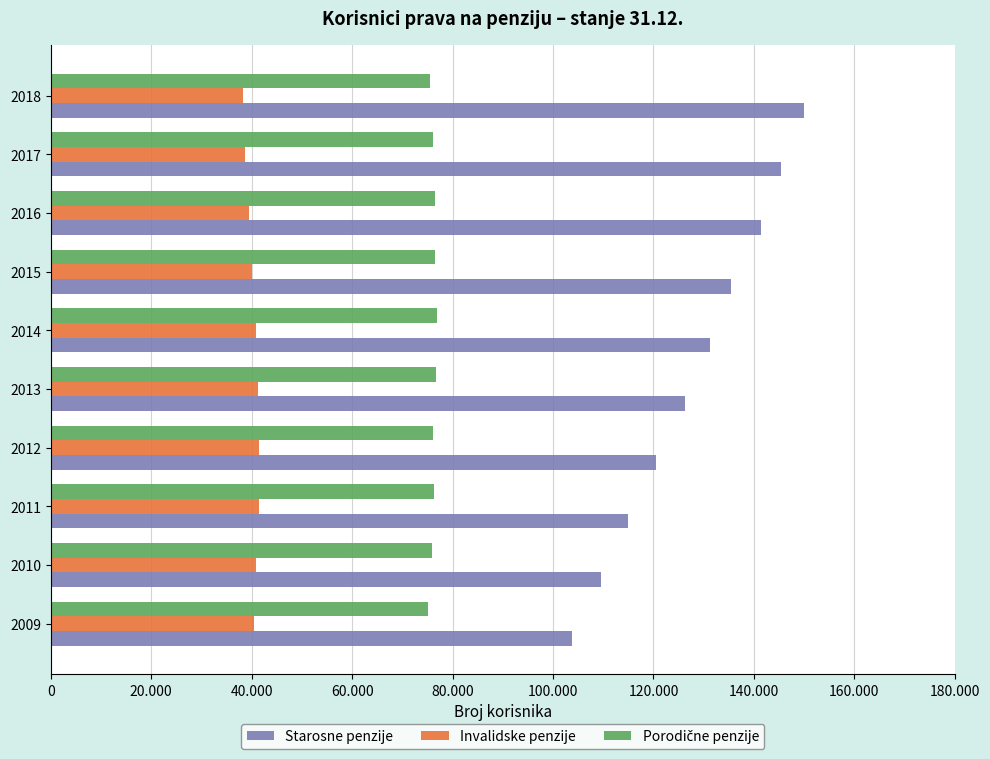

How many bars are there in each group?

3